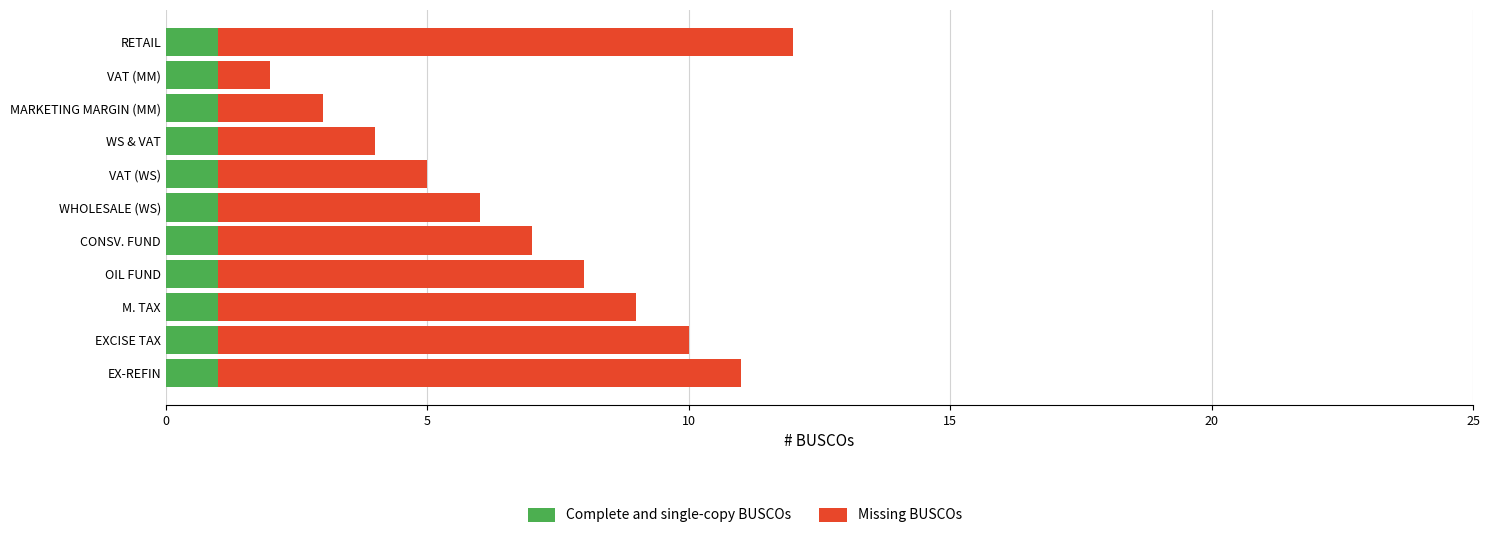

What is the total value across all series at WHOLESALE (WS)?

6